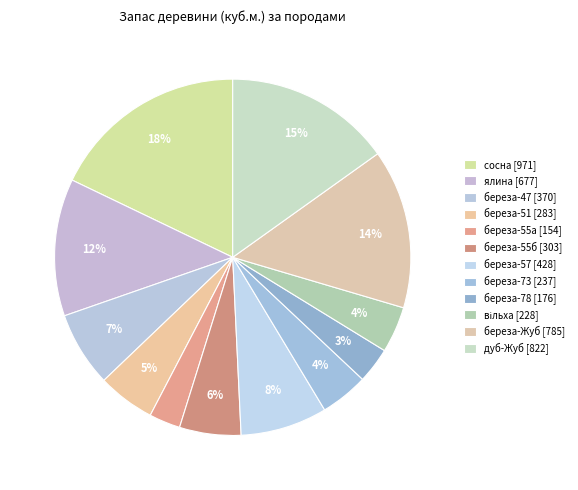

Rank the categories by value from highest to lowest.

сосна (Білокоровицьке), дуб (Жубровицьке-32), береза (Жубровицьке), ялина (Білокоровицьке), береза (Білокоровицьке-57), береза (Білокоровицьке-47), береза (Білокоровицьке-55/2.1), береза (Білокоровицьке-51), береза (Білокоровицьке-73), вільха (Білокоровицьке), береза (Білокоровицьке-78), береза (Білокоровицьке-55/28.2)